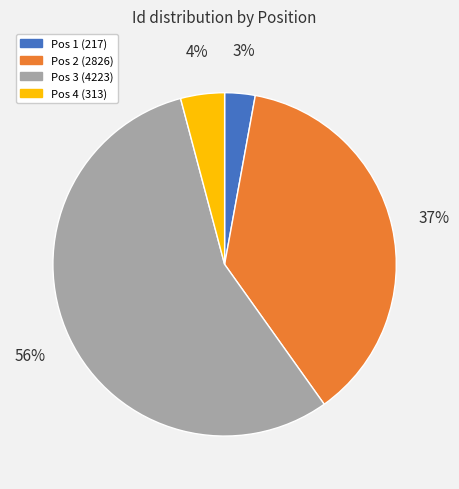

Count the number of slices in the pie.

4